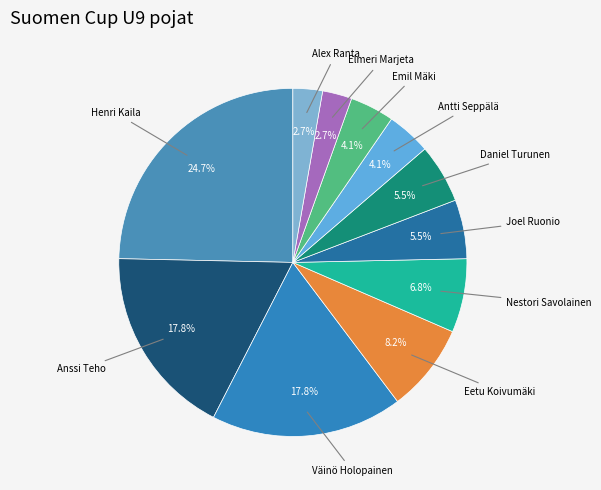

Which slice is the largest?

Henri Kaila